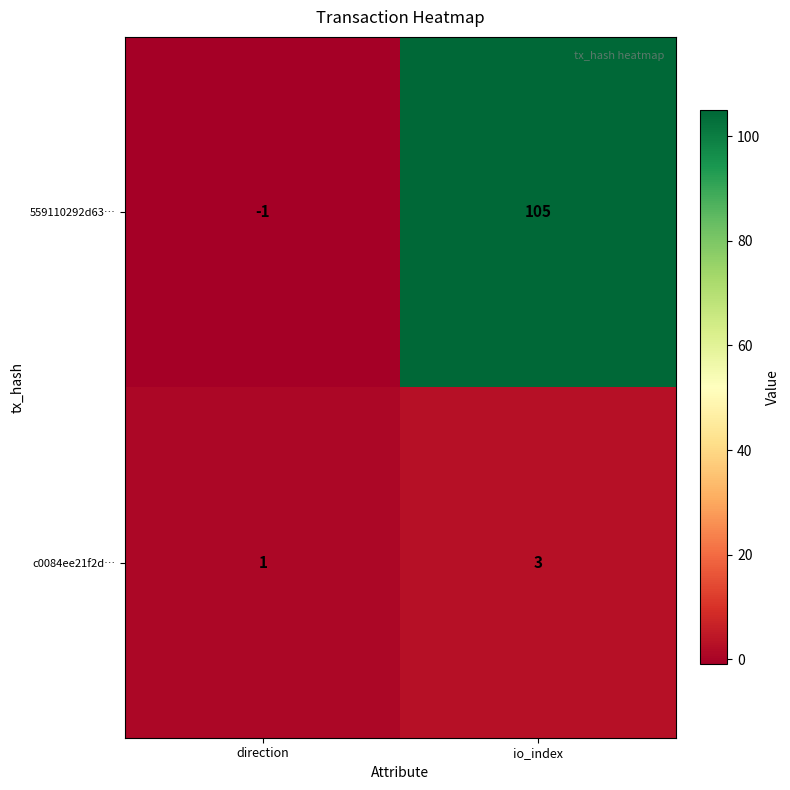

What is the difference between the highest and lowest values at direction?

2